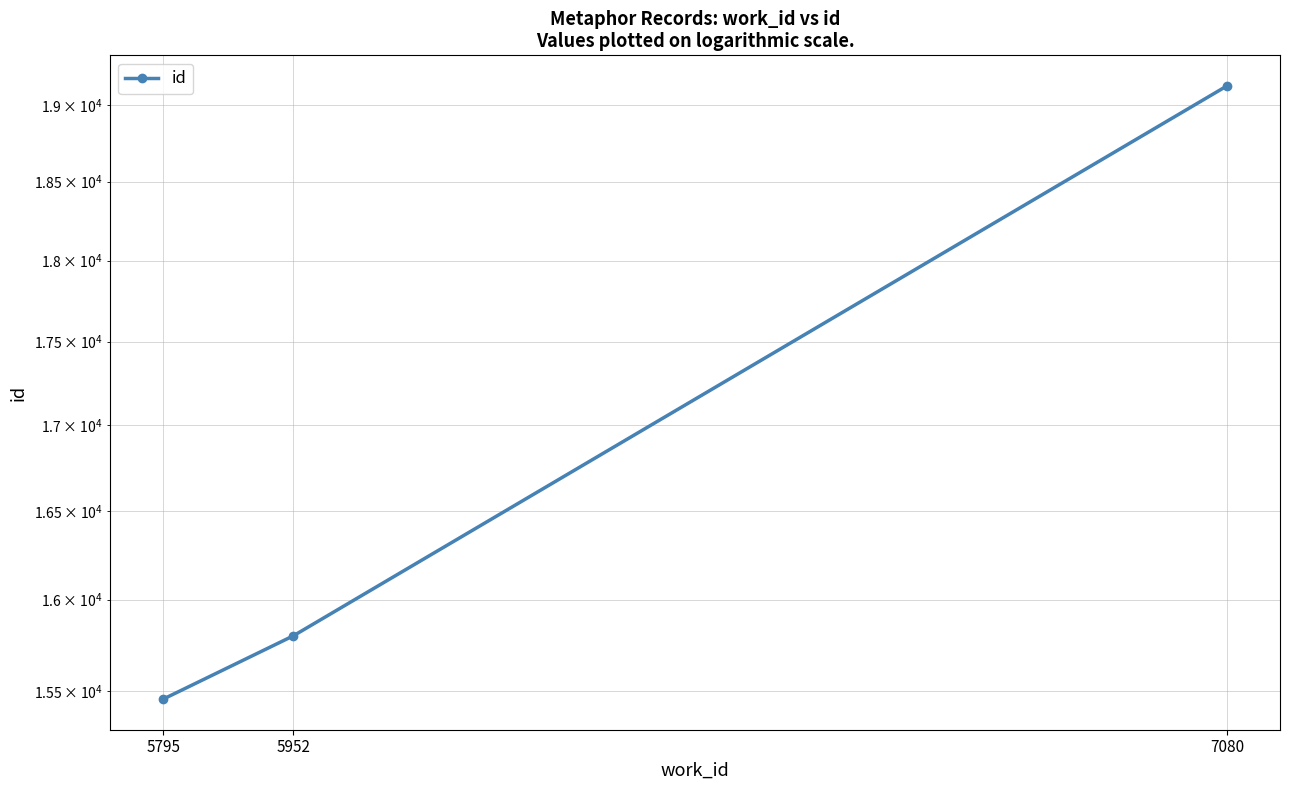

Where does the data first go above 15800?

7080